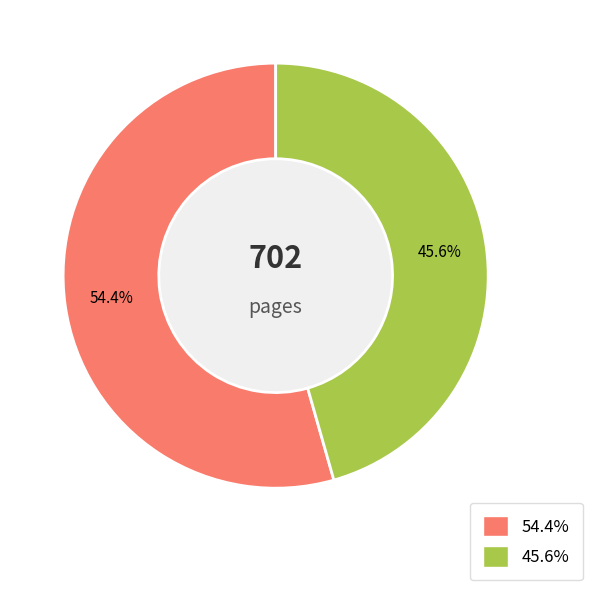

Is there any slice that represents more than half of the pie?

Yes